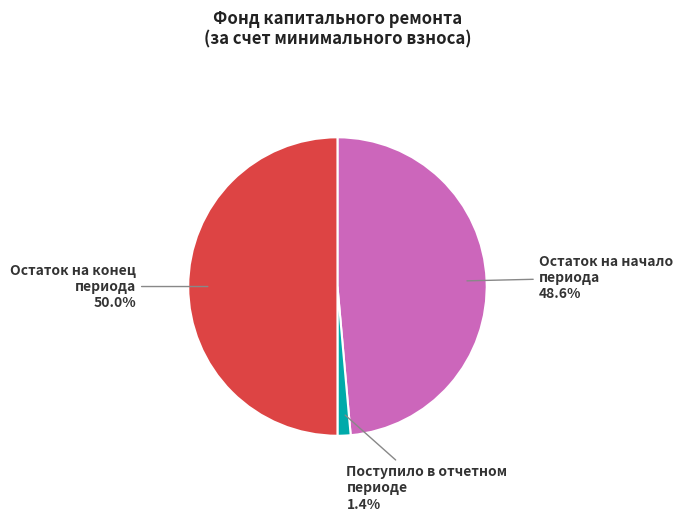

Rank the categories by value from highest to lowest.

Остаток на конец периода, Остаток на начало периода, Поступило в отчетном периоде